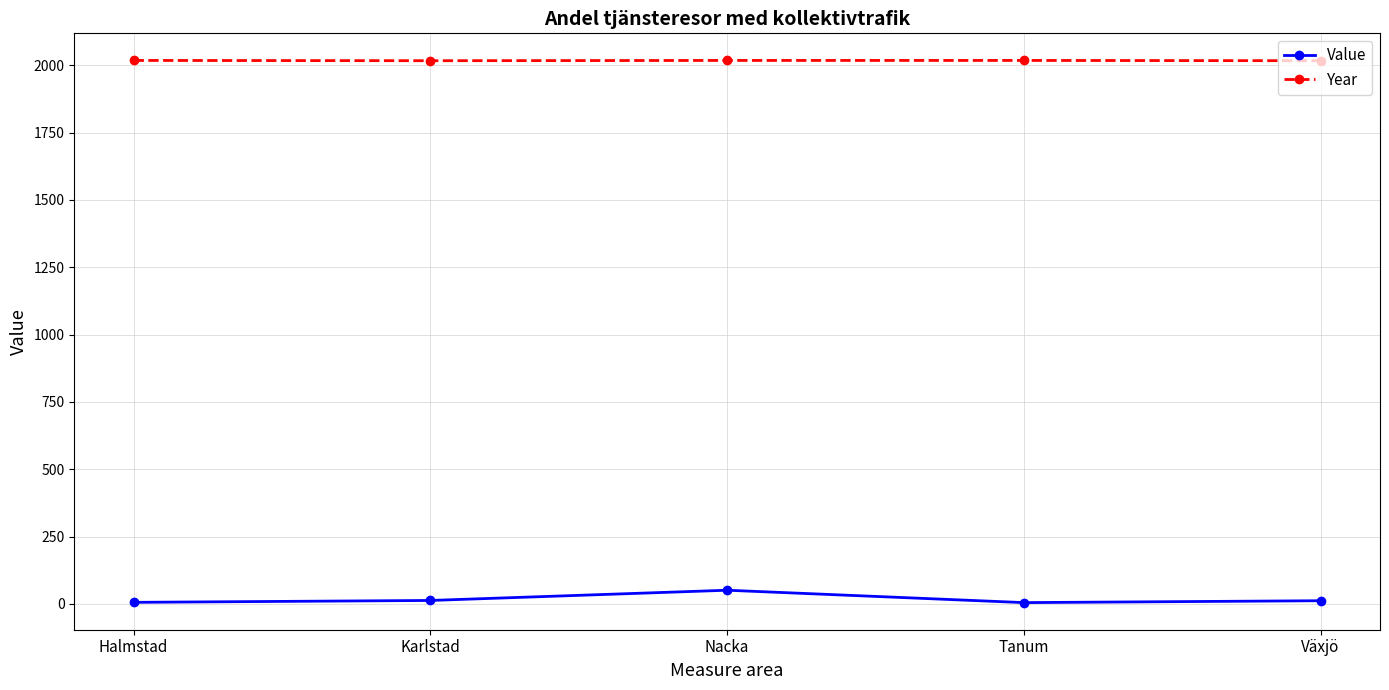

What is the maximum value for Year?

2018